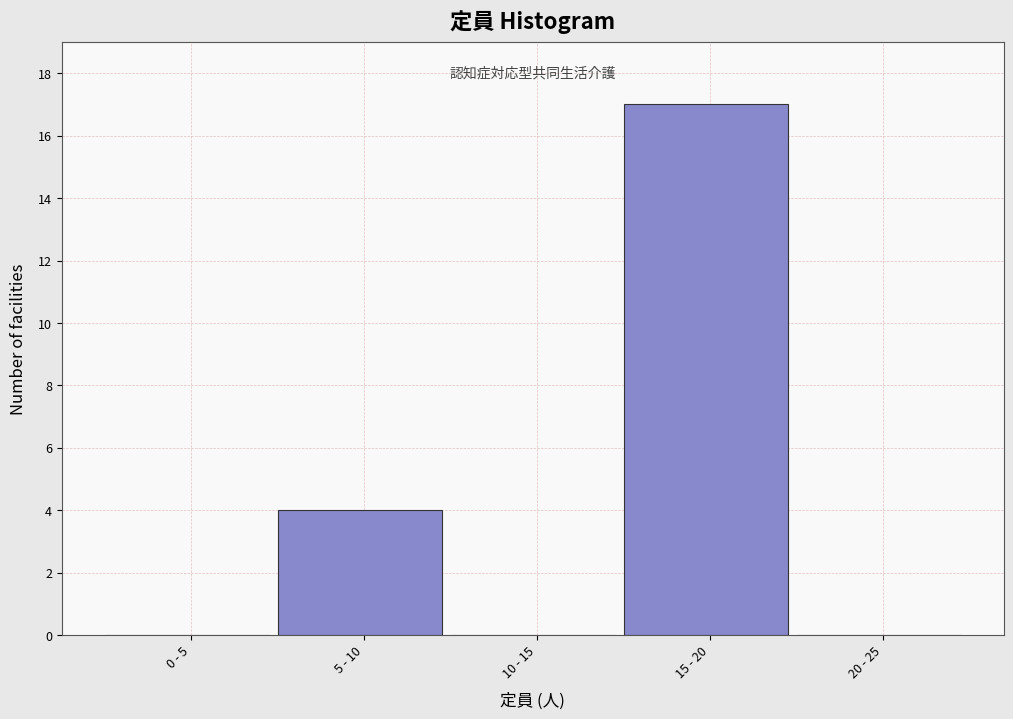

Reading left to right, transcribe all the data shown in this chart.

0 - 5=0	5 - 10=4	10 - 15=0	15 - 20=17	20 - 25=0